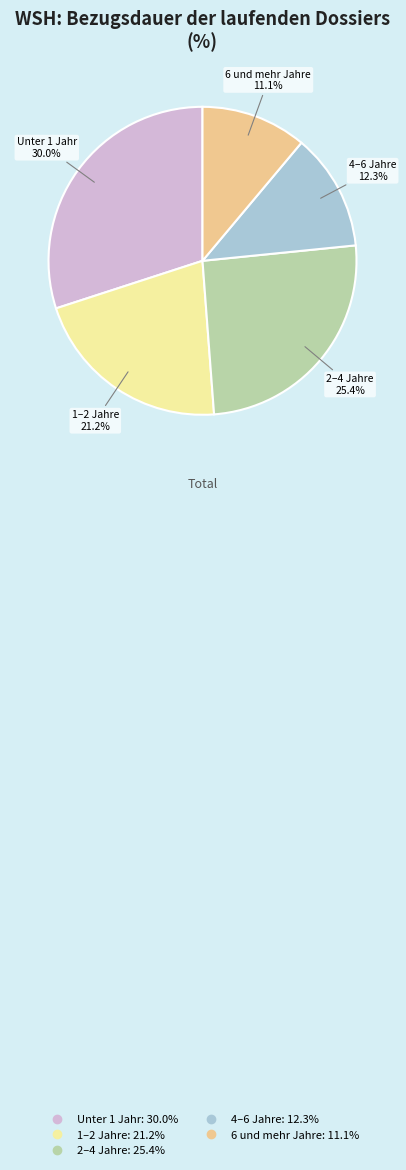

Which category has the biggest portion of the pie?

Unter 1 Jahr